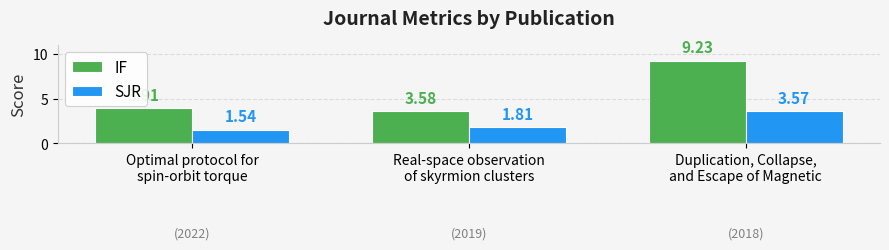

What is the average value of the IF series?

5.6